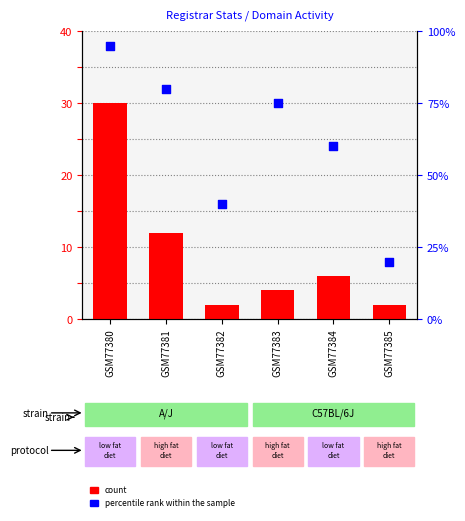

What are all the series names shown in the legend?

count, percentile rank within the sample